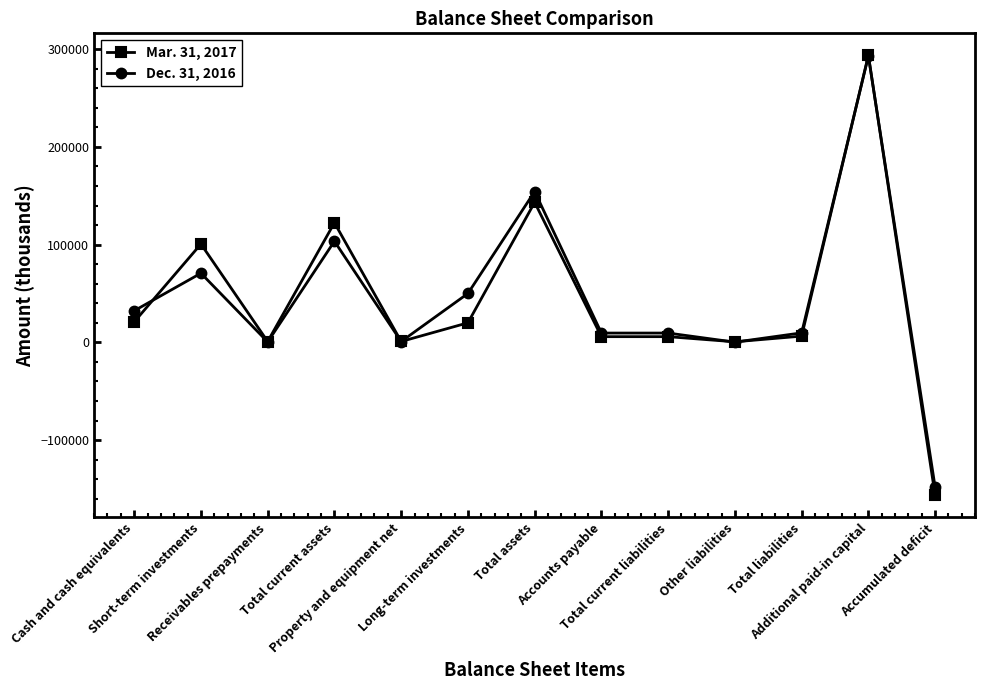

What is the value of the Mar. 31, 2017 point at the 10th from the left?

562